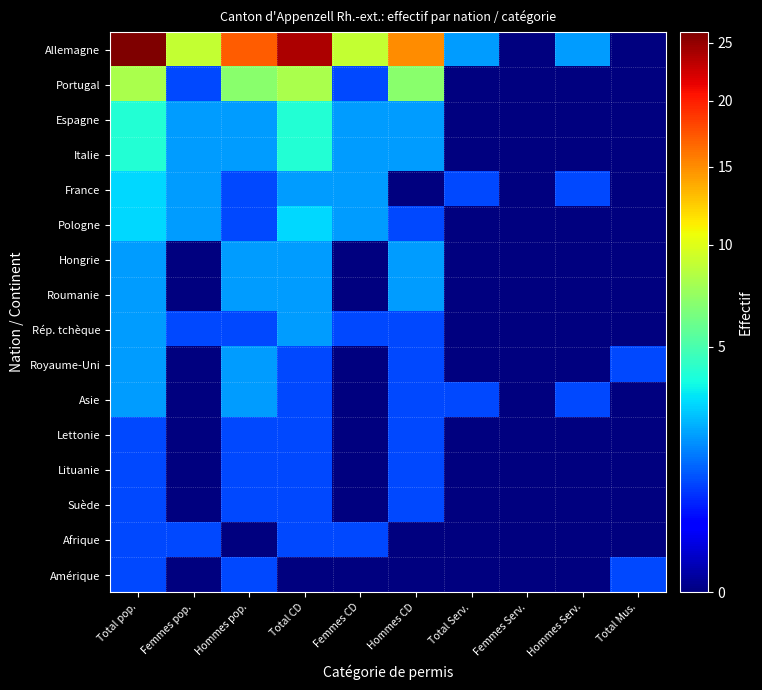

Which label corresponds to the largest value in the chart?

Total pop.